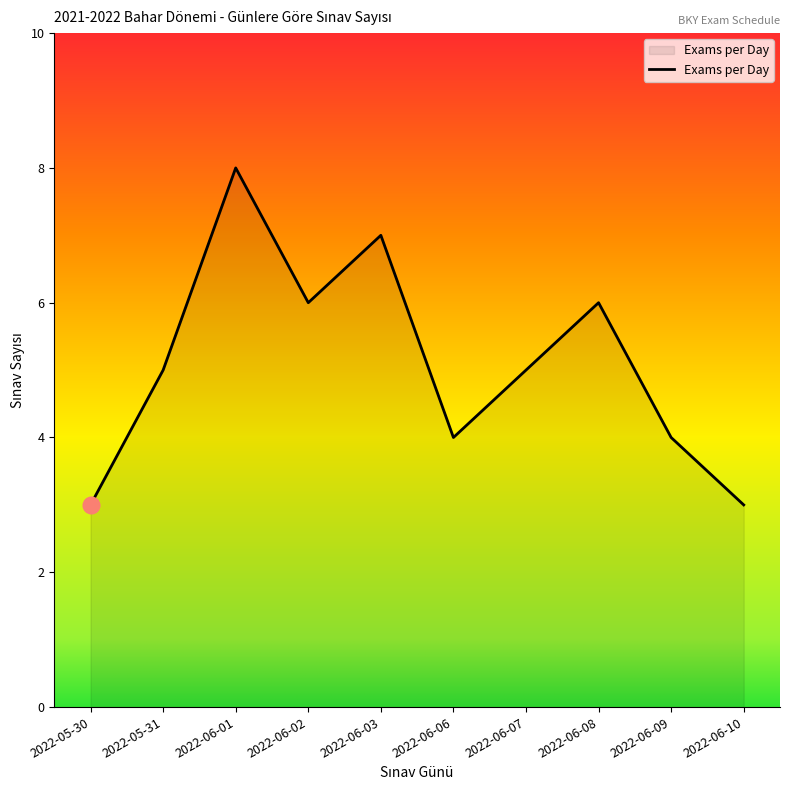

What position from the left is 2022-05-31?

2